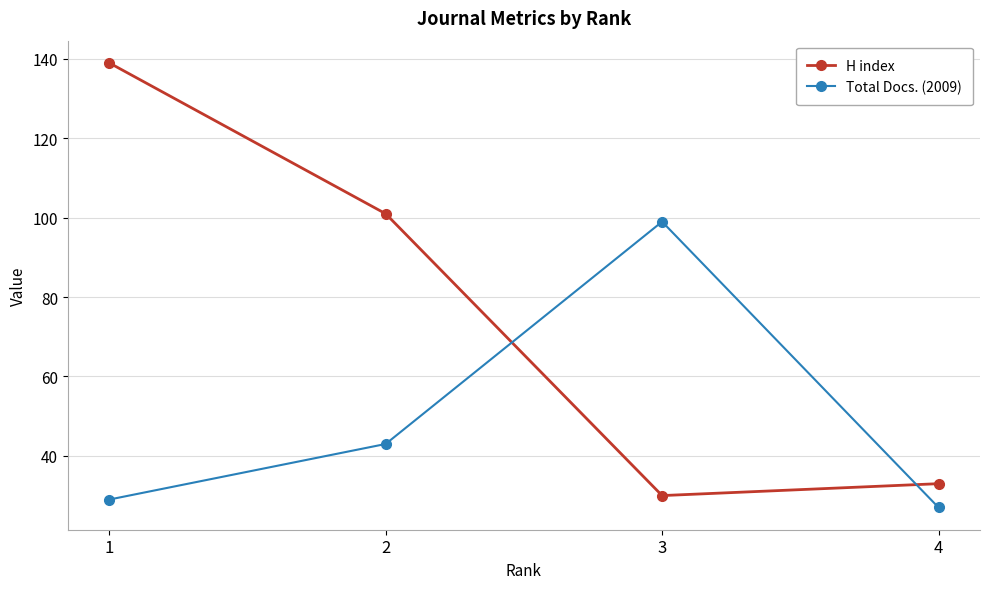

Which series ends up on top after the final intersection of Total Docs. (2009) and H index?

H index